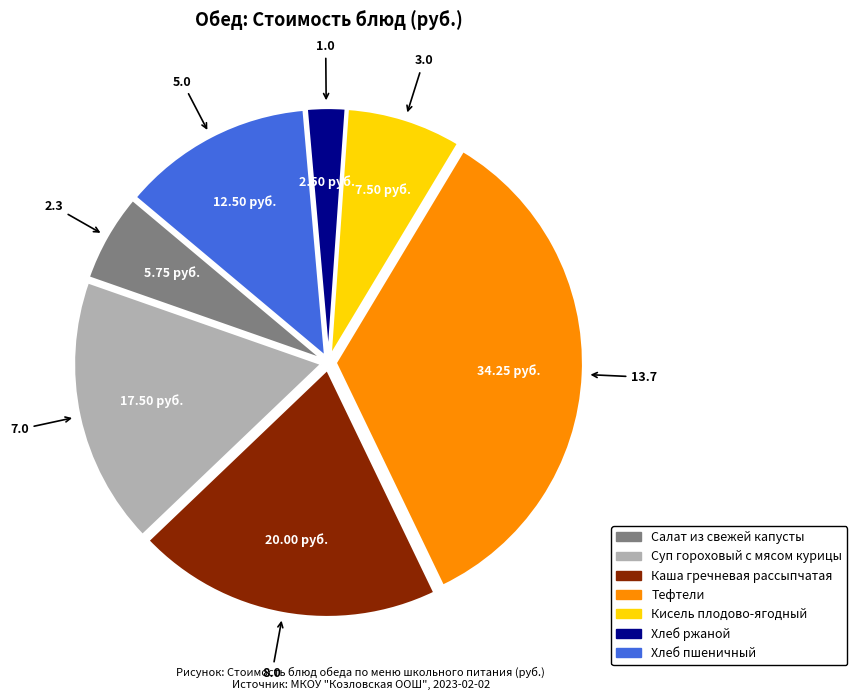

The Кисель плодово-ягодный slice represents 19% of the pie. True or false?

False